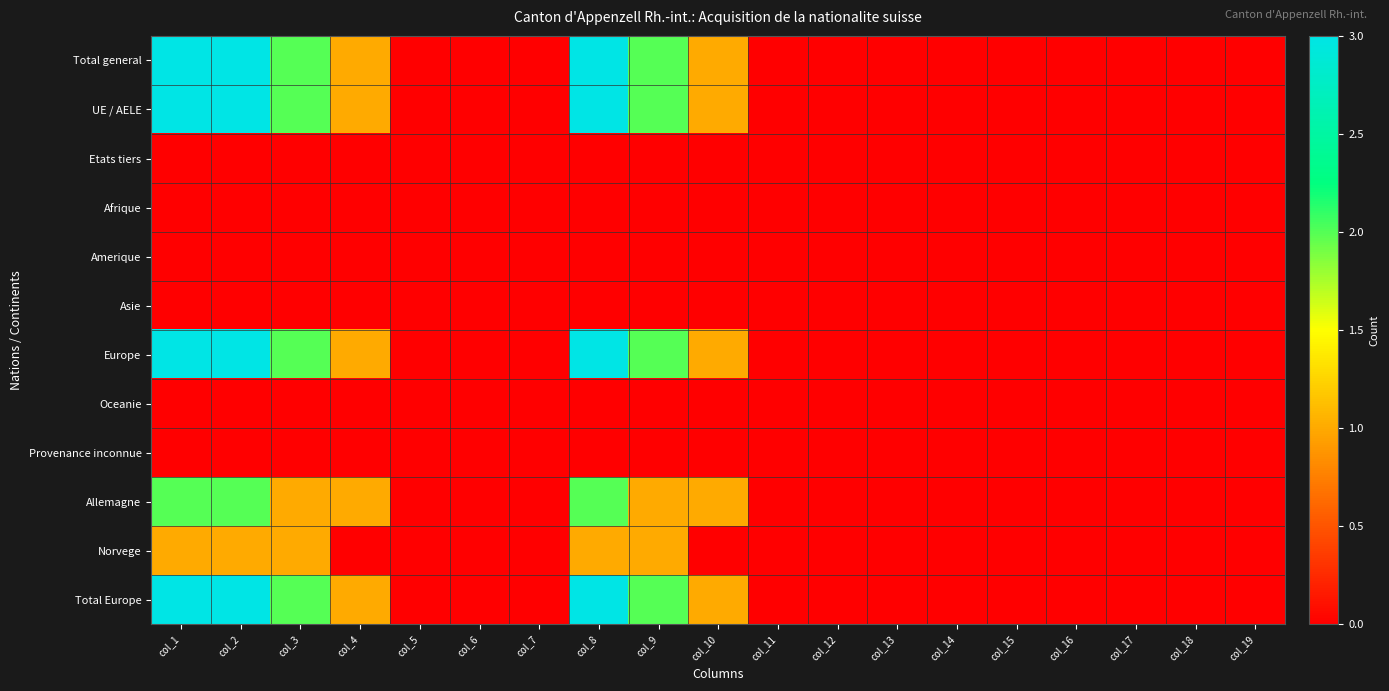

At how many categories does at least one series exceed 0?

7